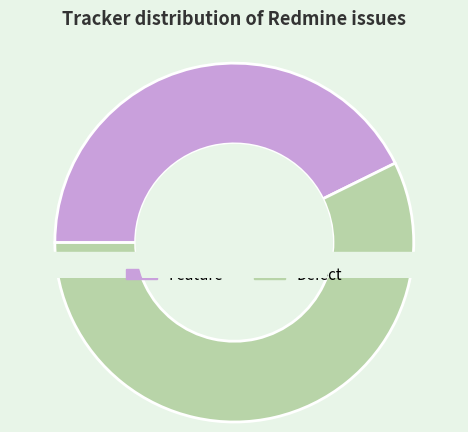

Count the number of slices in the pie.

3